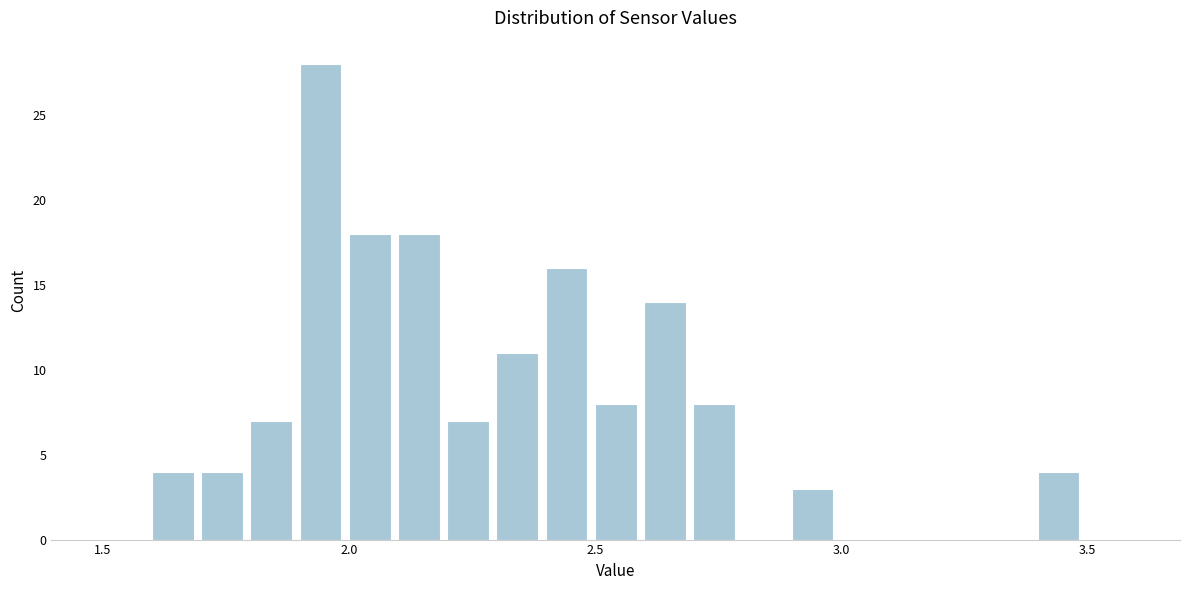

Around what value on the x-axis is the tallest bar? Give the approximate position of its centre, as read against the axis.

1.95